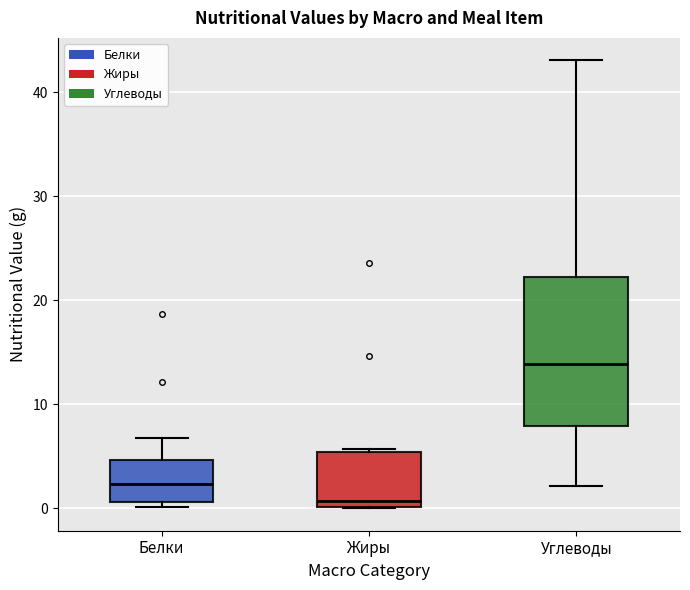

Reading left to right, read every box against the y-axis: the position of its median line, the range the box covers, and the ends of its whiskers. The values are not printed on the chart, so give them approximately, as read against the axis.

Белки: median 2, box 1 to 5, whiskers 0 to 7
Жиры: median 1, box 0 to 5, whiskers 0 to 6
Углеводы: median 14, box 8 to 22, whiskers 2 to 43